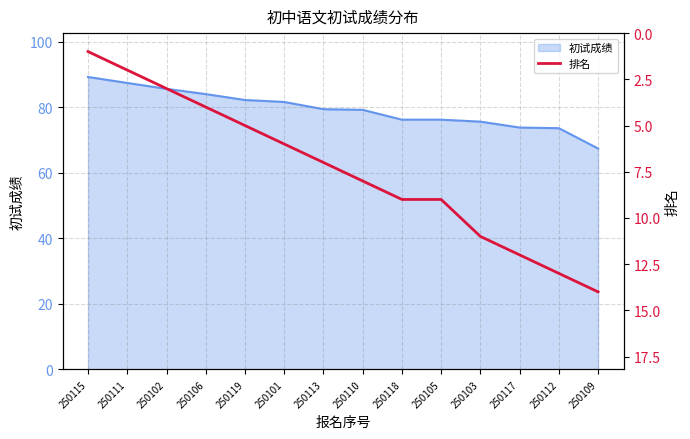

What is the highest value of the 初试成绩 series?

89.2